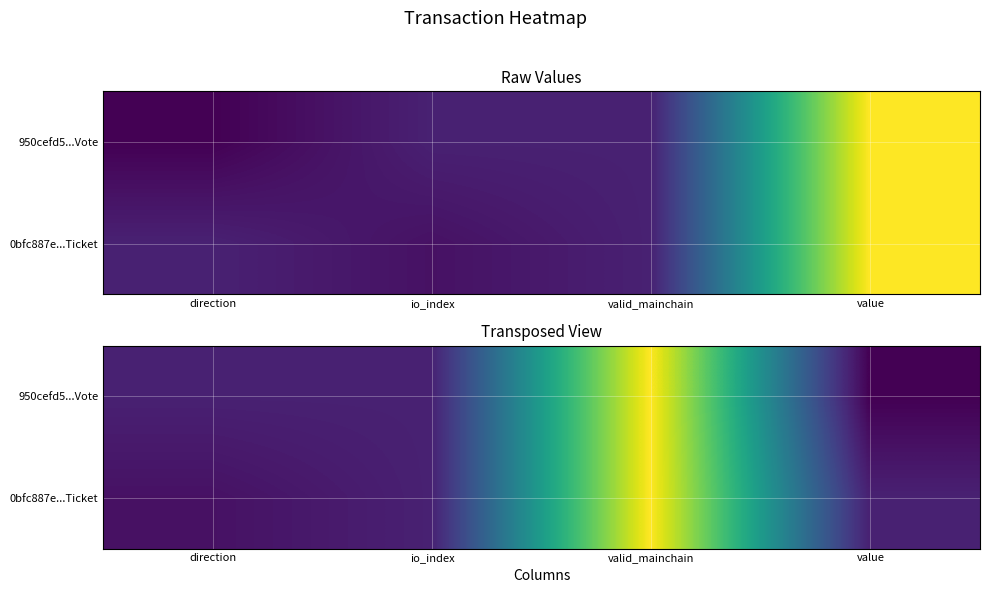

What is the spread (max minus min) of values at value?

2.0